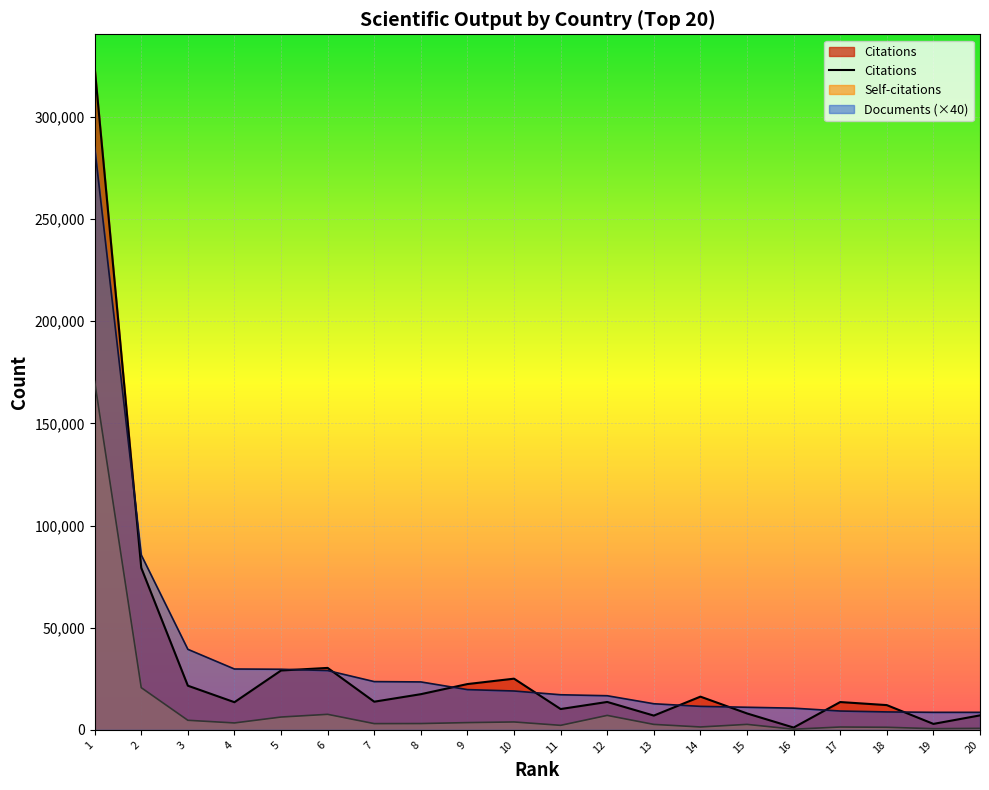

What is the sum of all Citations values?

669016